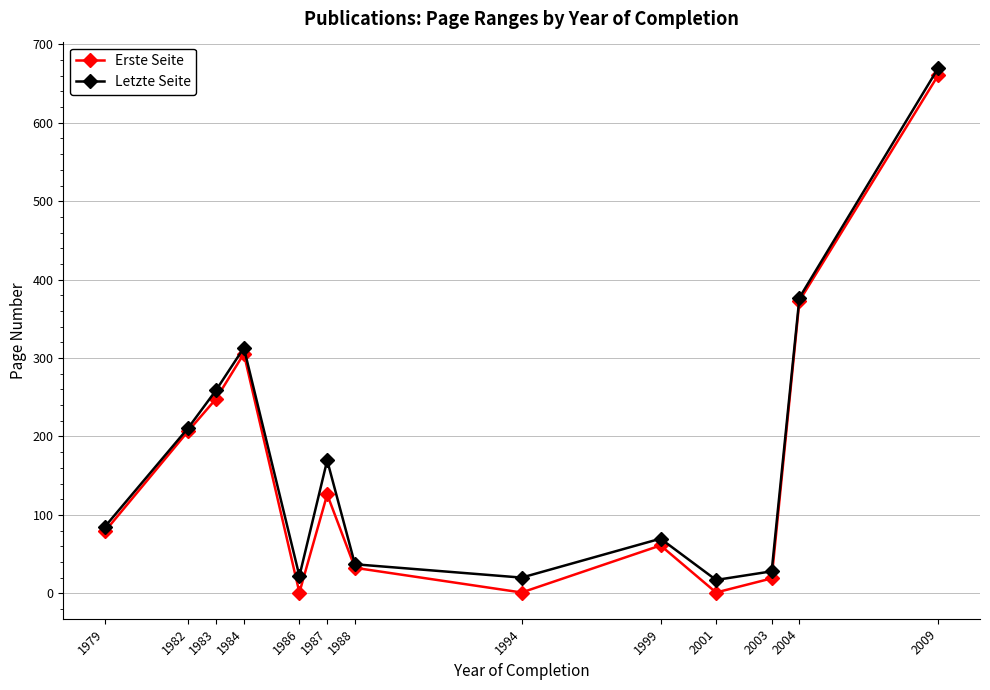

In Letzte Seite, how many points are higher than both neighbors (excluding endpoints)?

3